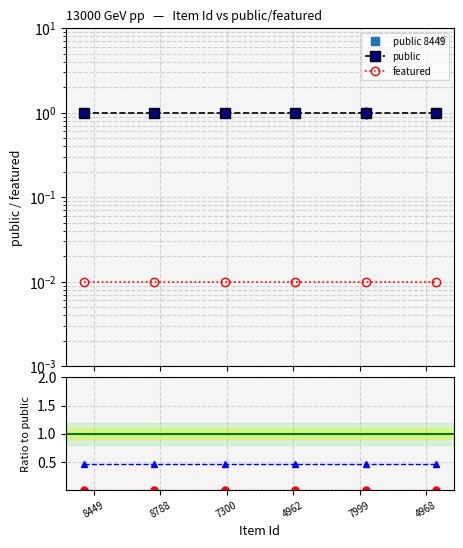

At which label is public closest to 1?

8449